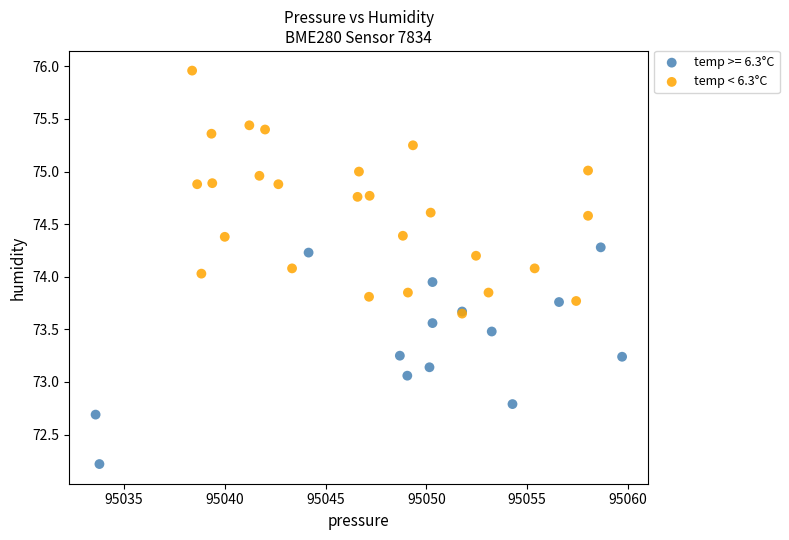

Which series contains the lowest Y value?

temp >= 6.3°C